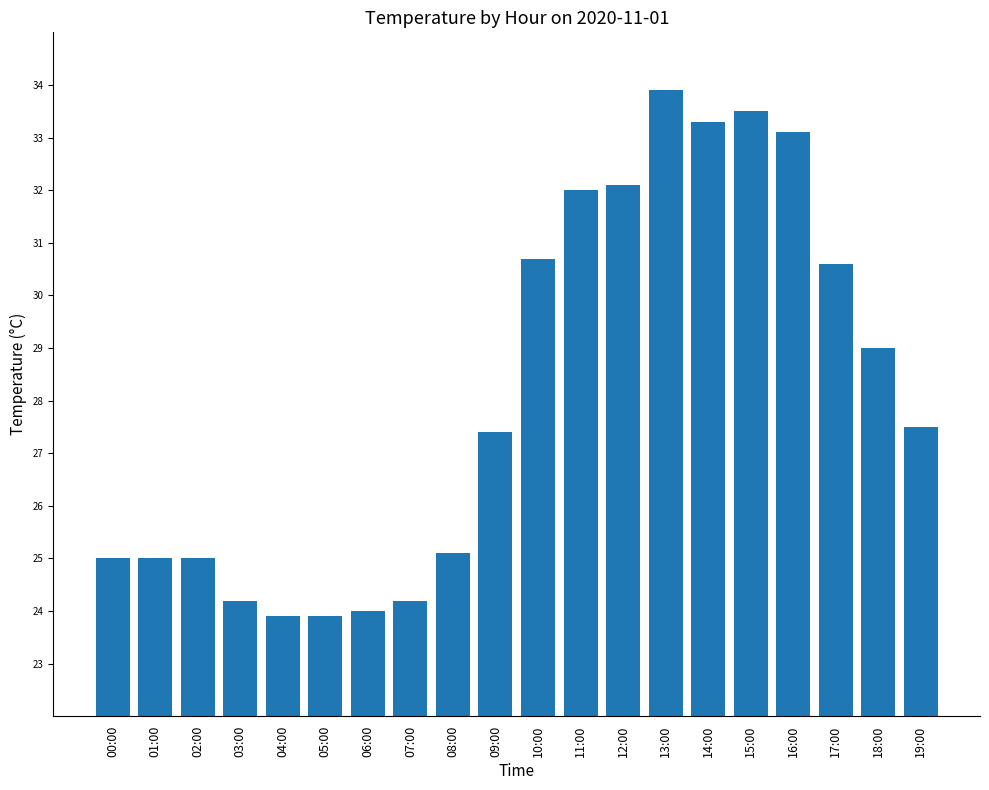

The chart shows a value of 25.0 at 02:00. True or false?

True